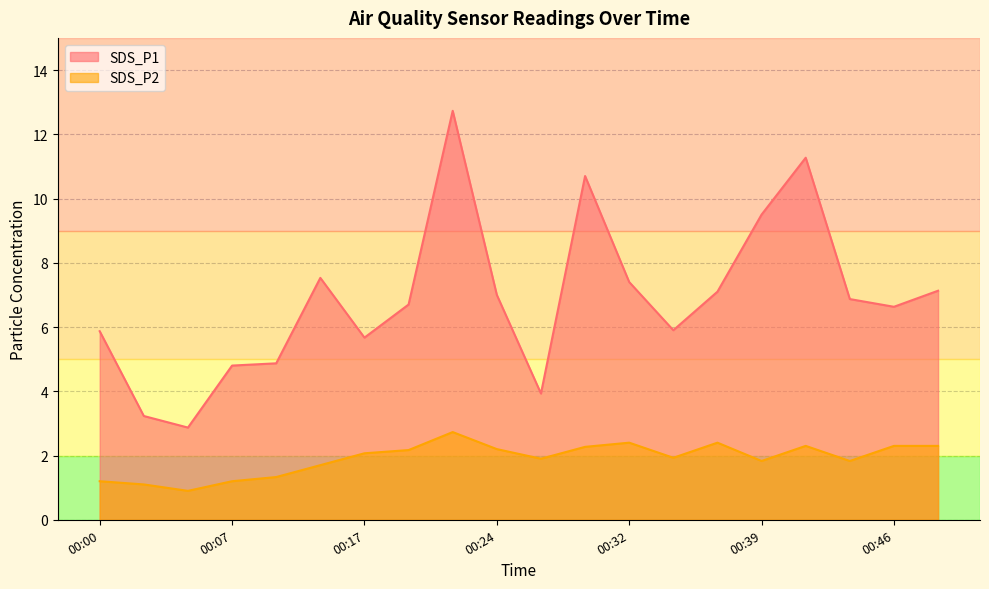

Between 00:22 and 00:12, which is larger?

00:22